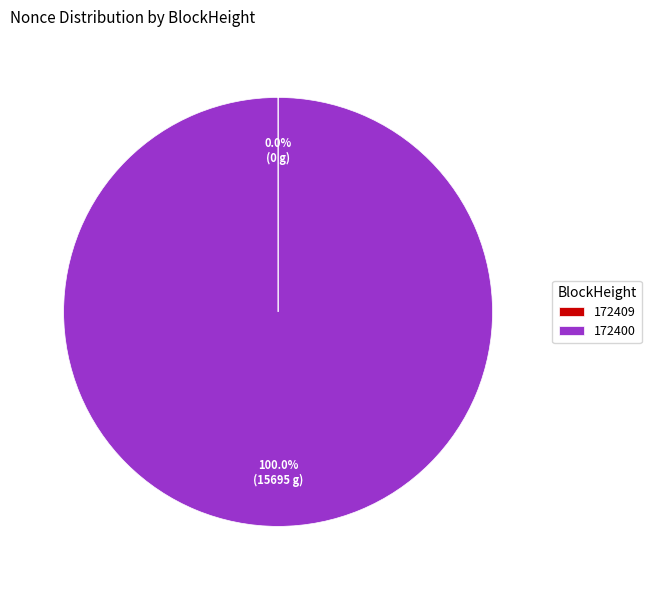

What is the largest slice in the pie chart?

172400